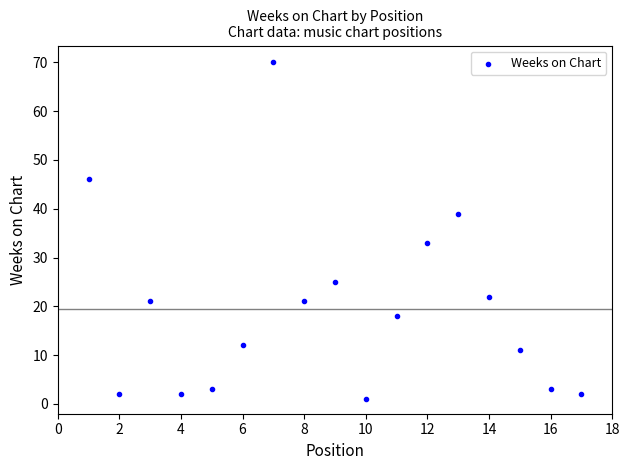

What Y value in the scatter plot is closest to 35?

33